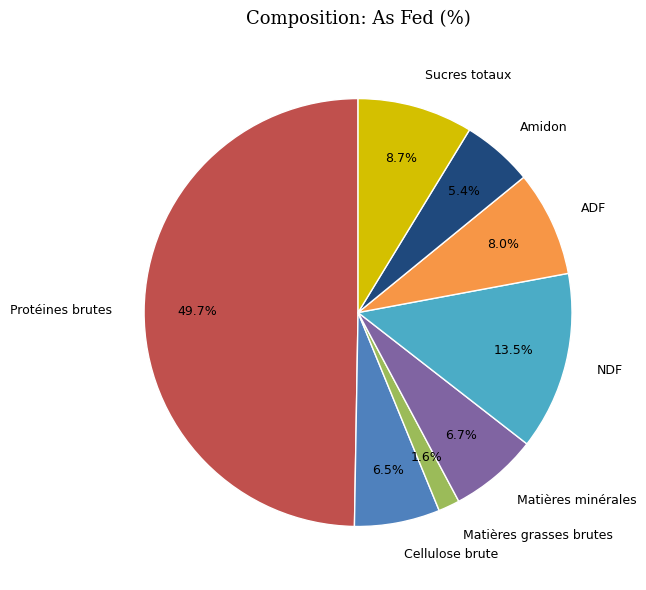

To the nearest percent, what percentage of the pie is Protéines brutes?

50%